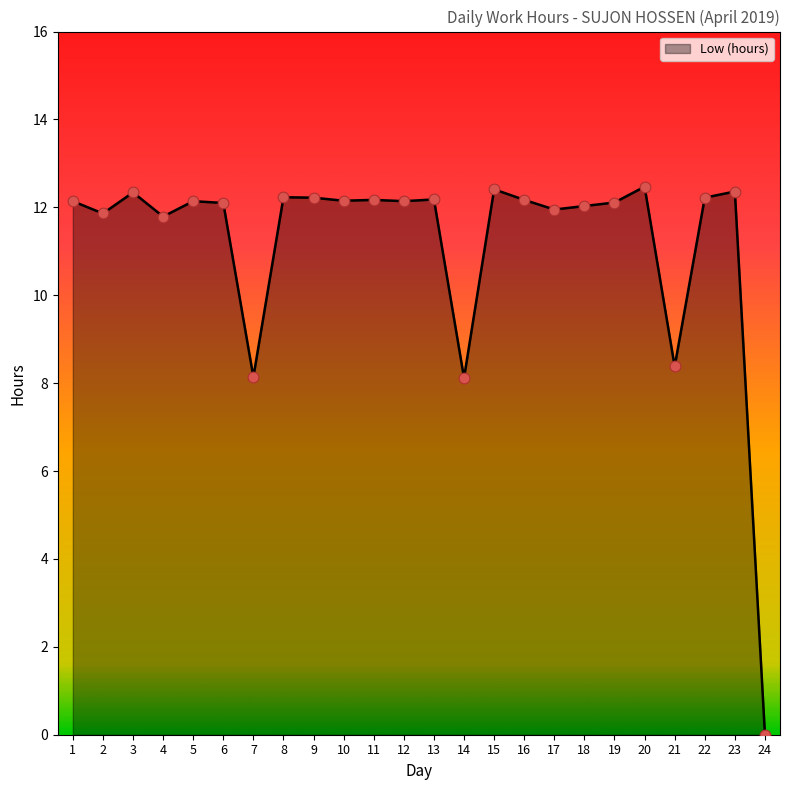

Between 21 and 1, which is larger?

1